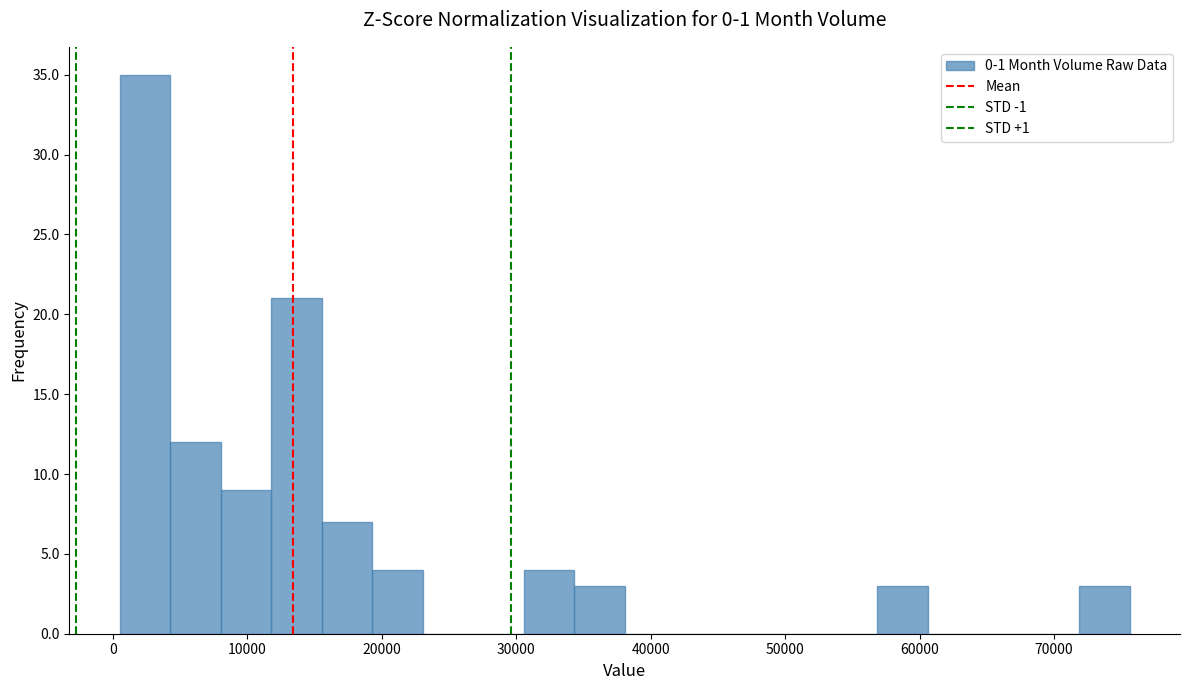

Around what value on the x-axis is the tallest bar? Give the approximate position of its centre, as read against the axis.

2000